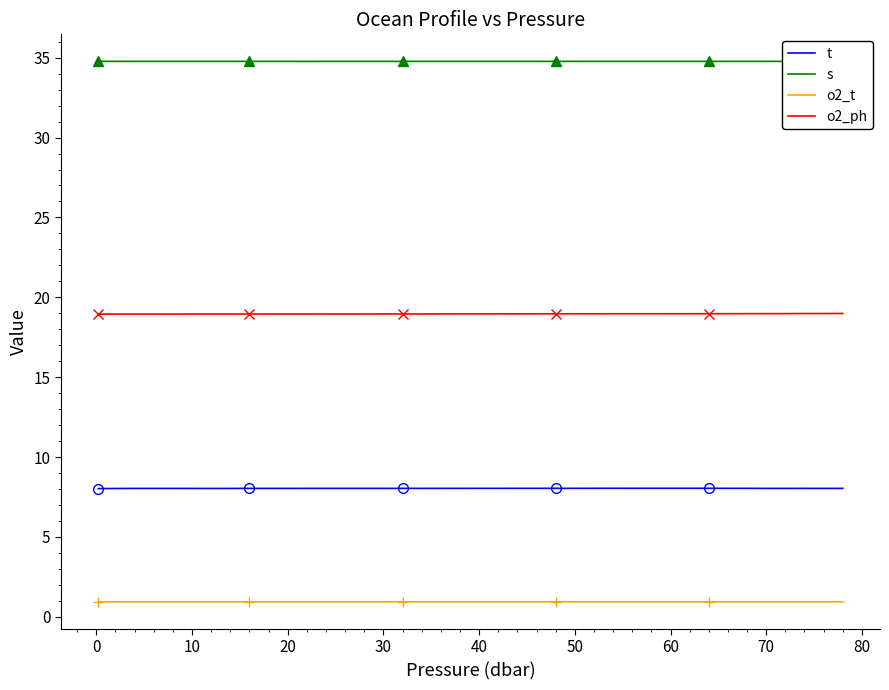

What is the lowest value of the s series?

34.8